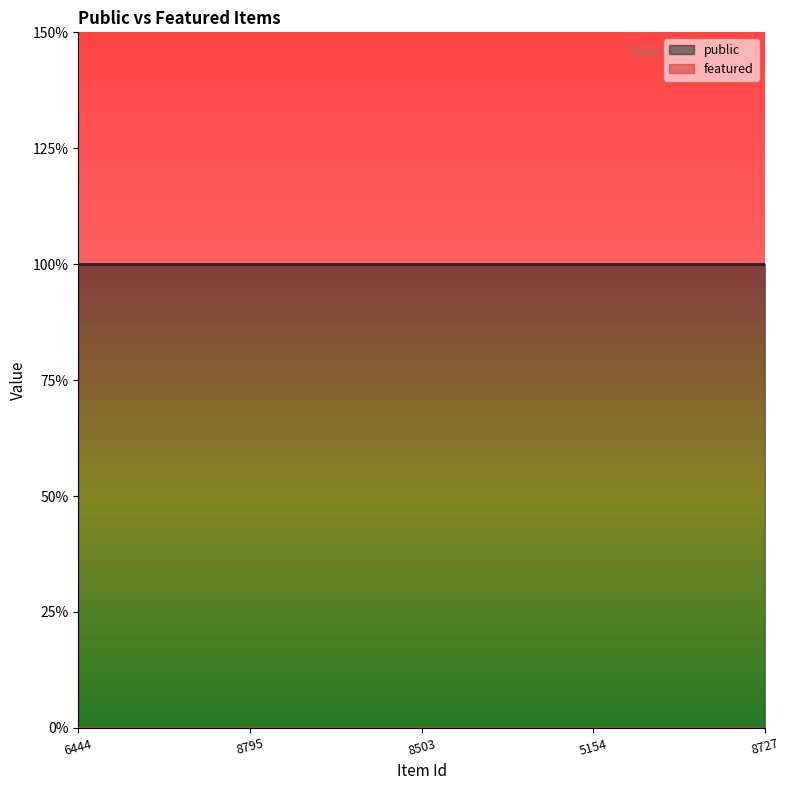

Which series changed the most between 6444 and 8795?

public